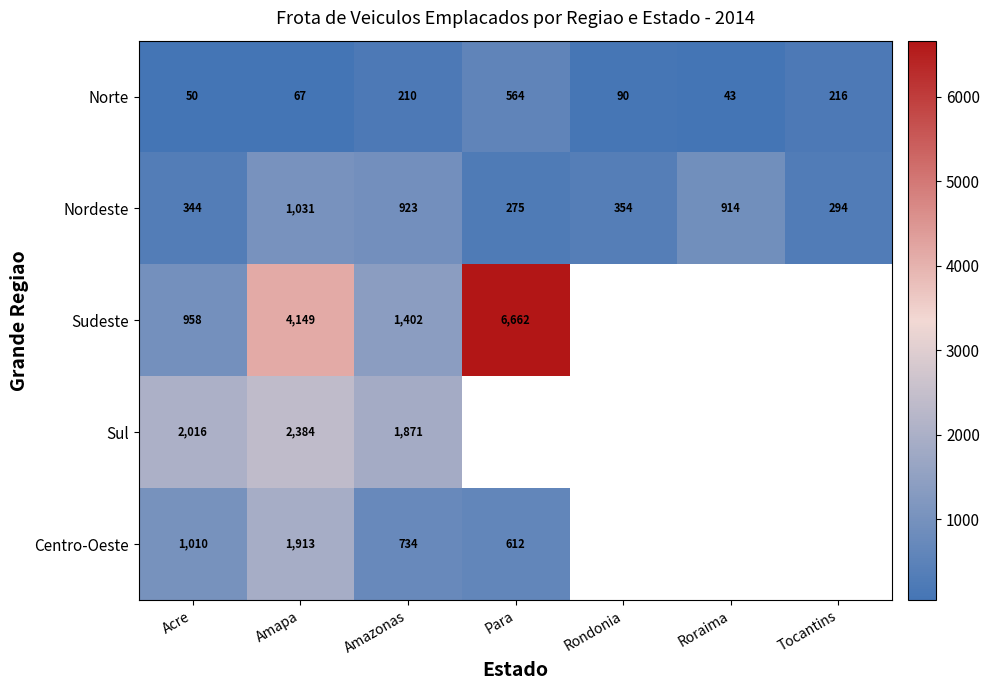

What is the average value of the Nordeste series?

591